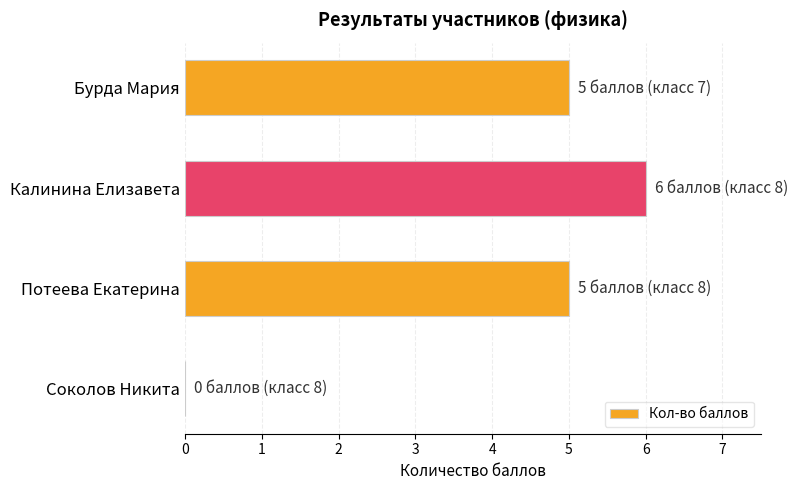

The chart shows a value of 2 at Калинина Елизавета. True or false?

False